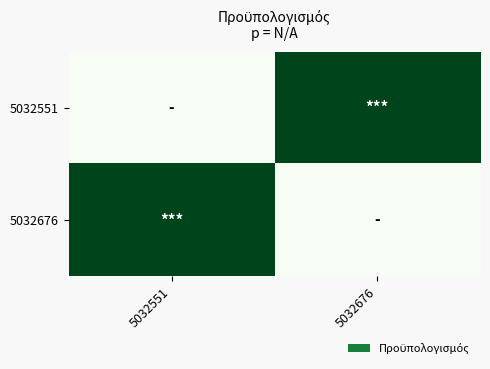

Reading left to right, list all the values displayed in this chart.

5032551: 5032551=0.0	5032676=1.0
5032676: 5032551=1.0	5032676=0.0